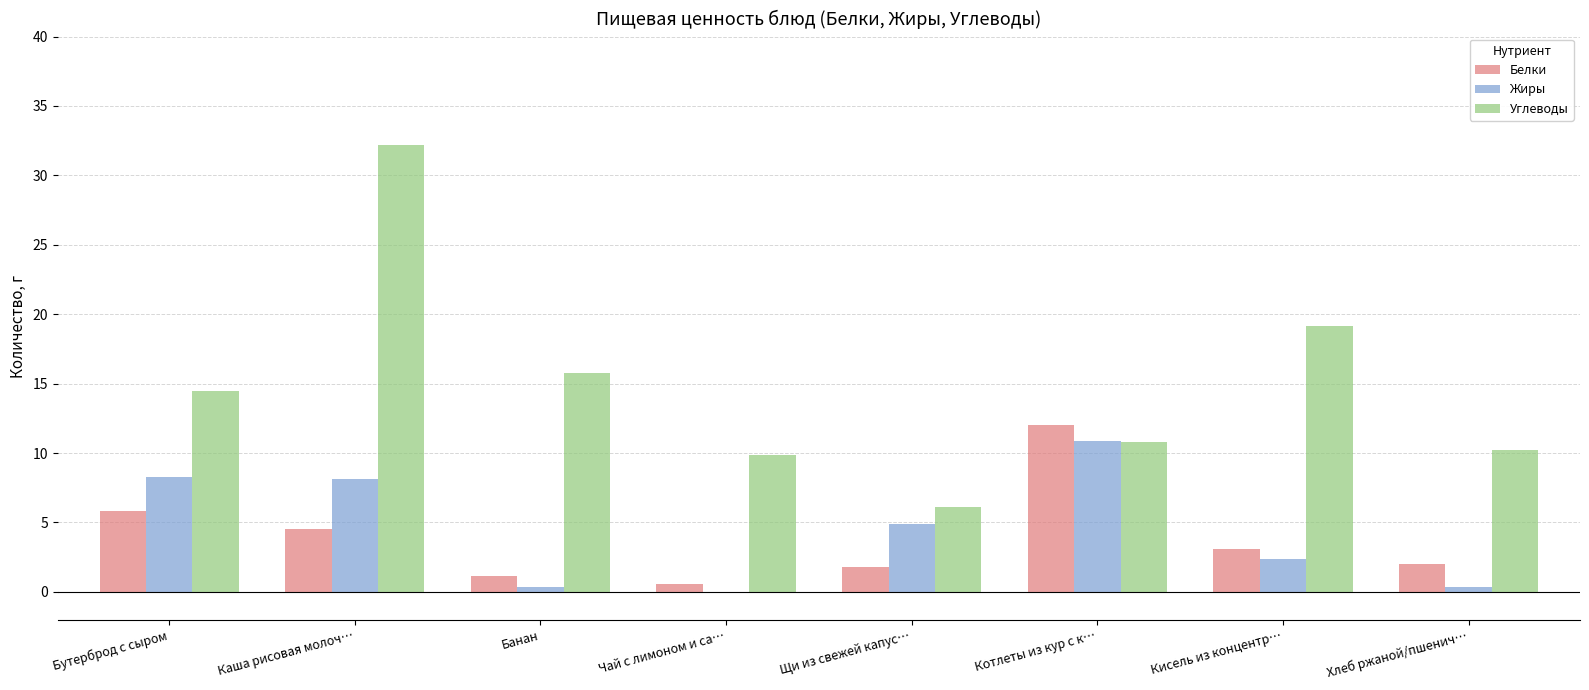

What is the approximate value of Белки at Банан?

1.1